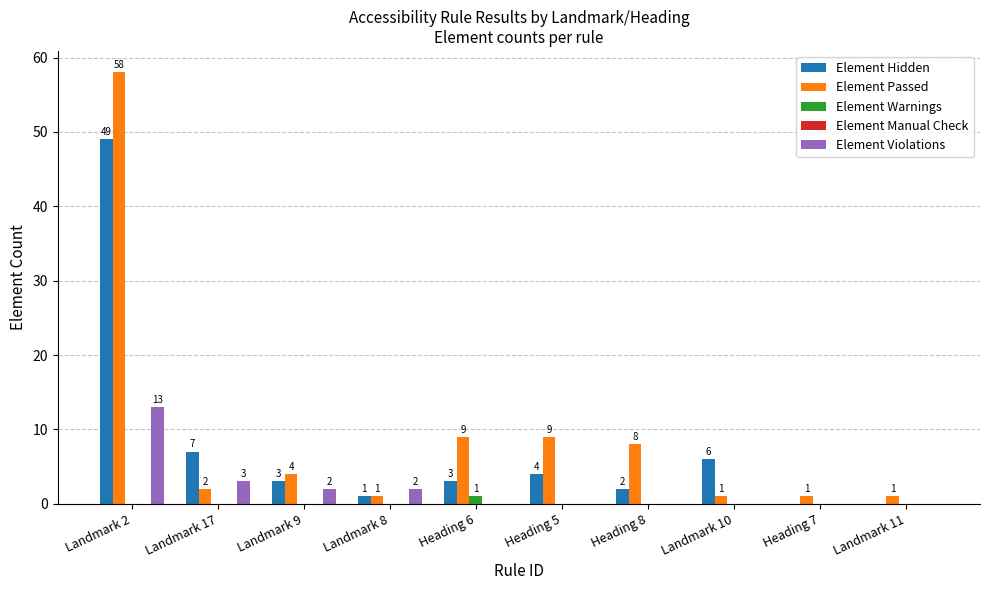

What is the sum of all Element Violations values?

20